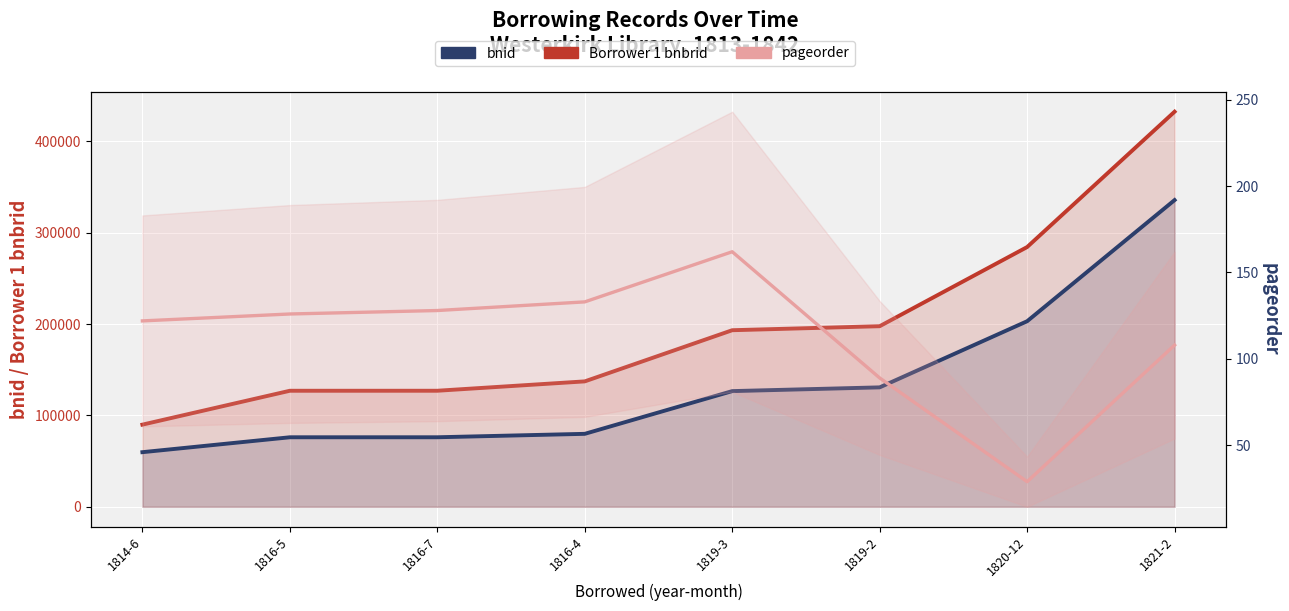

How many values in the Borrower 1 bnbrid series exceed 193325?

3